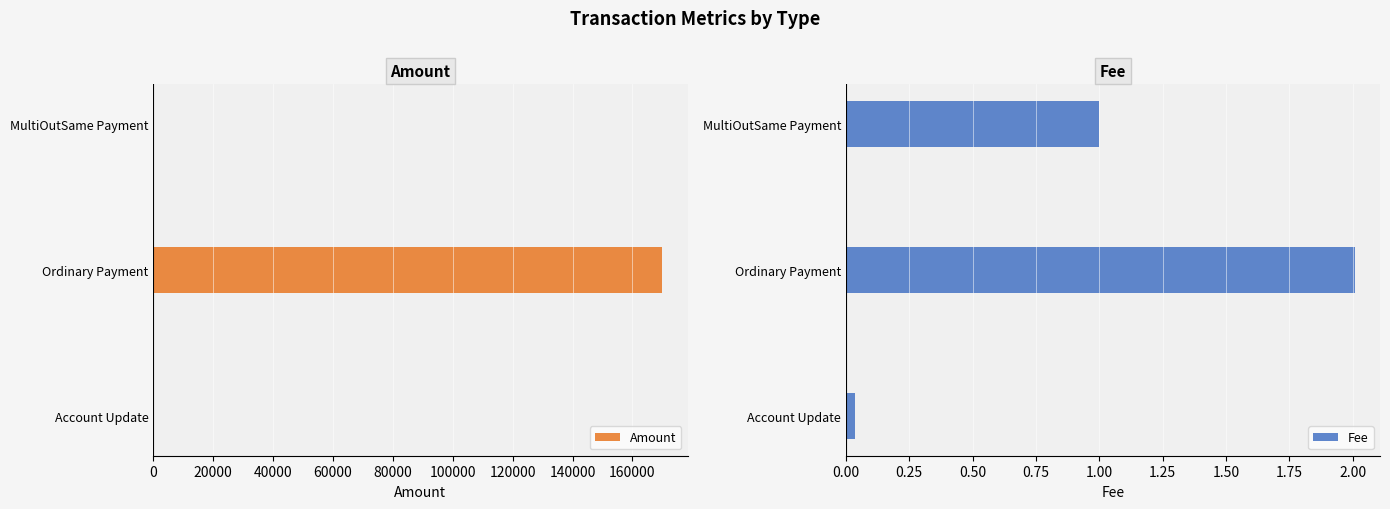

What is the difference between the maximum and minimum values in the Amount series?

169888.9